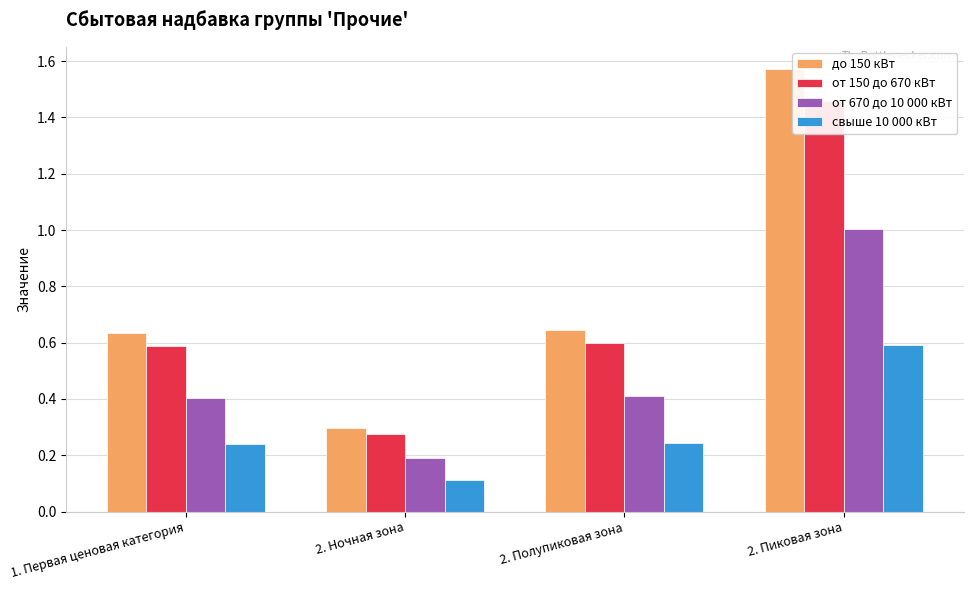

What is the difference between the maximum and second lowest values in the от 670 до 10 000 кВт series?

0.6